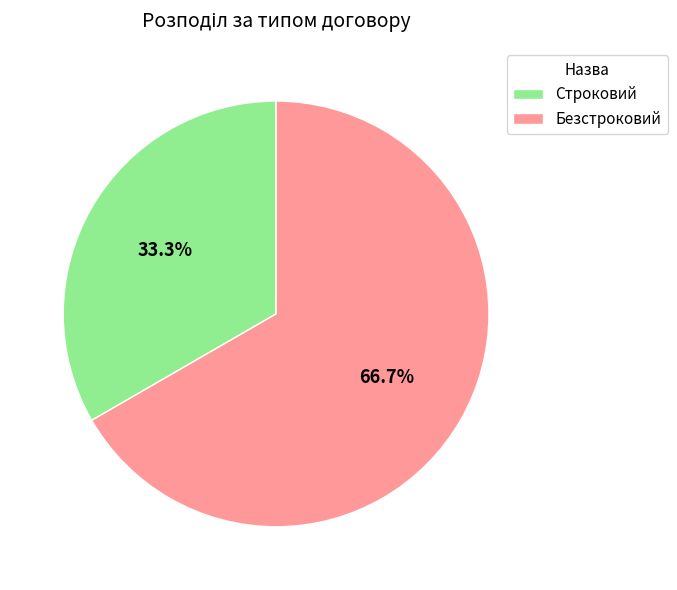

Between Безстроковий and Строковий, which is larger?

Безстроковий